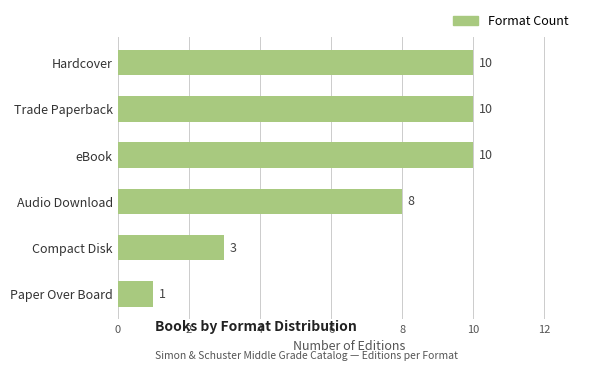

What is the difference between the maximum and second lowest values?

7